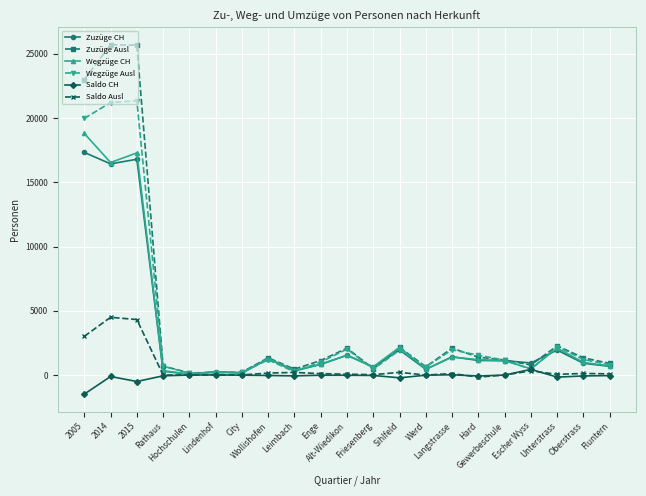

What is the label of the 2nd point from the right?

Oberstrass